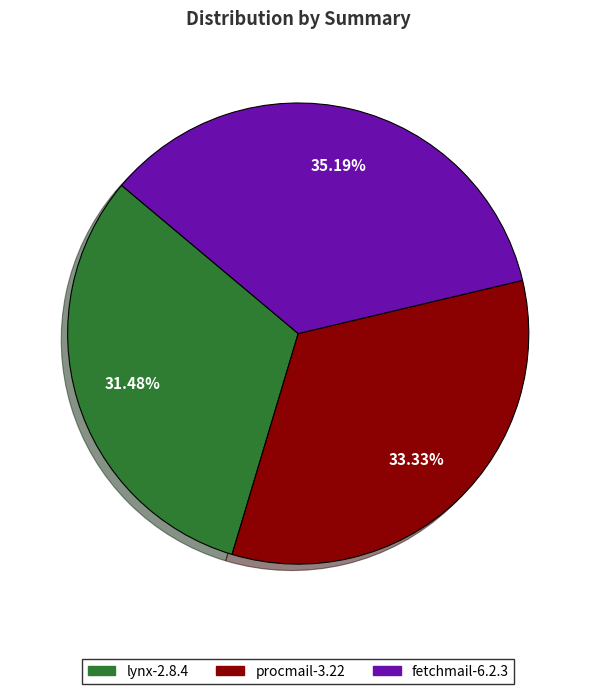

How many slices are in this pie chart?

3